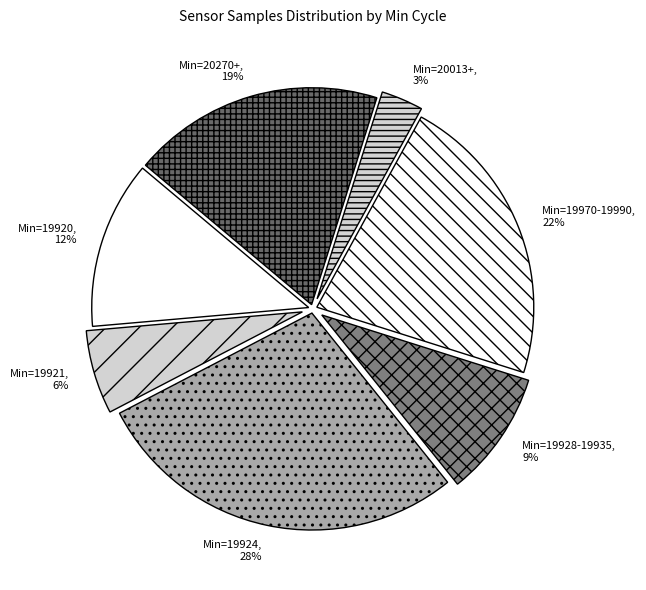

Count the number of slices in the pie.

7